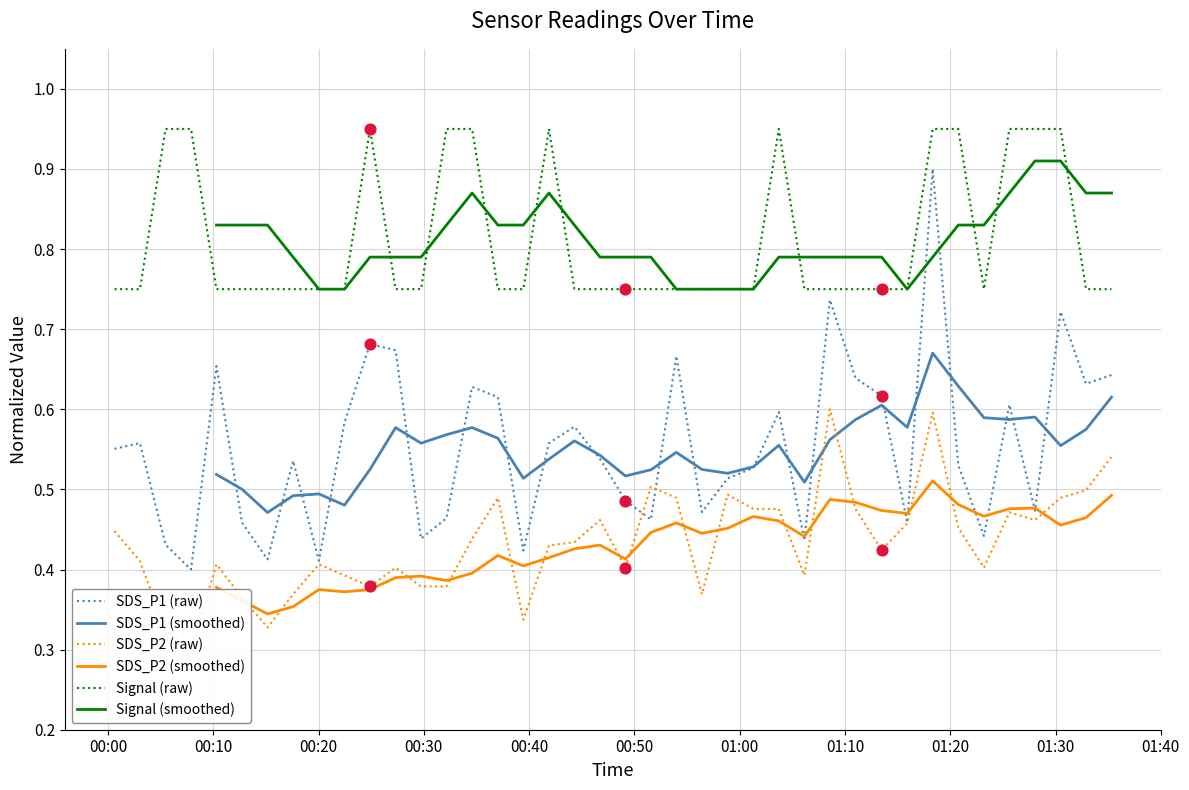

Which series has the largest total across all categories?

Signal